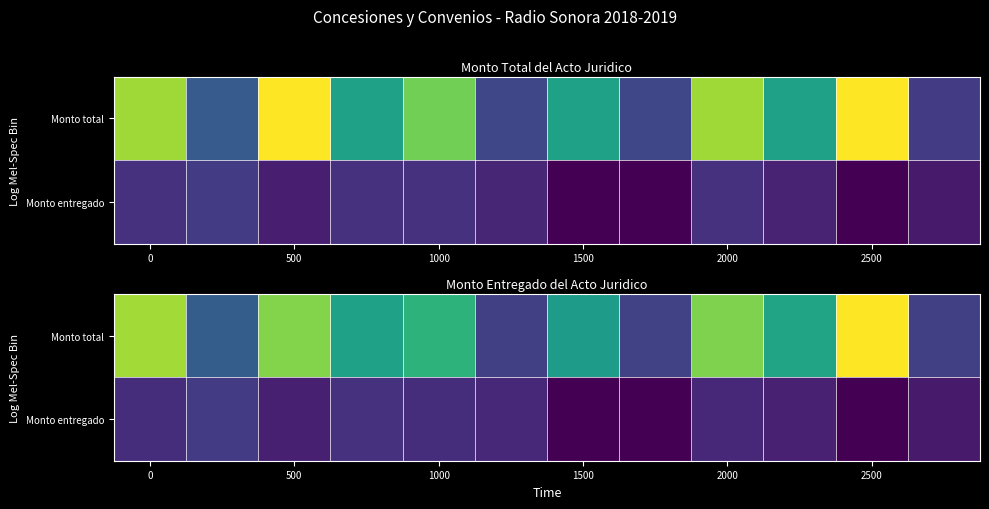

List the series in order of their overall mean, highest first.

Monto total, Monto entregado